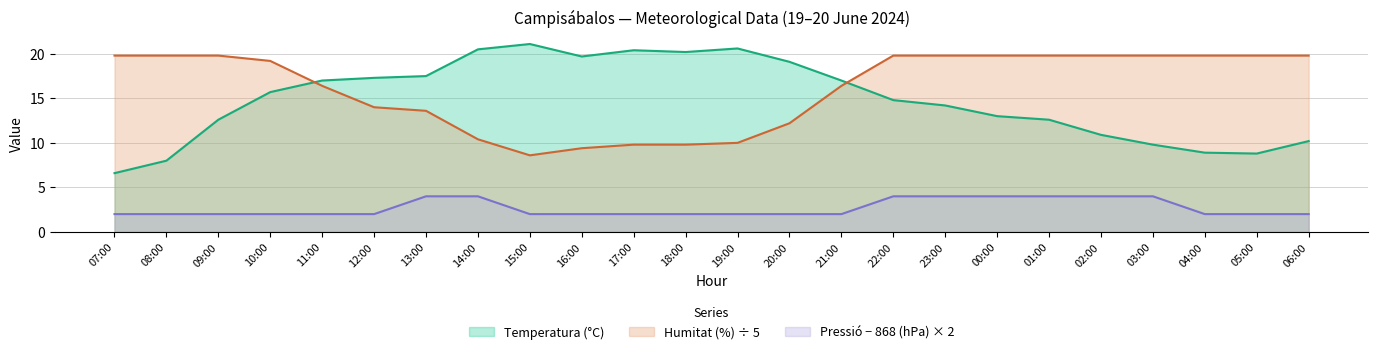

The value of Humitat (%) at 12:00 is 14.0. True or false?

True